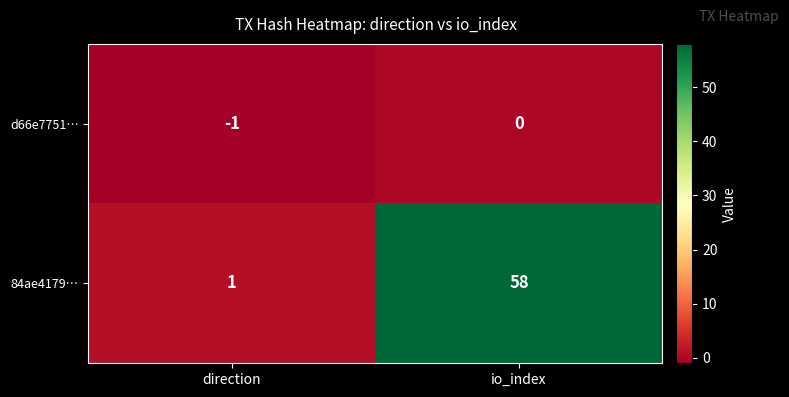

Which series has the widest spread of values?

84ae4179…